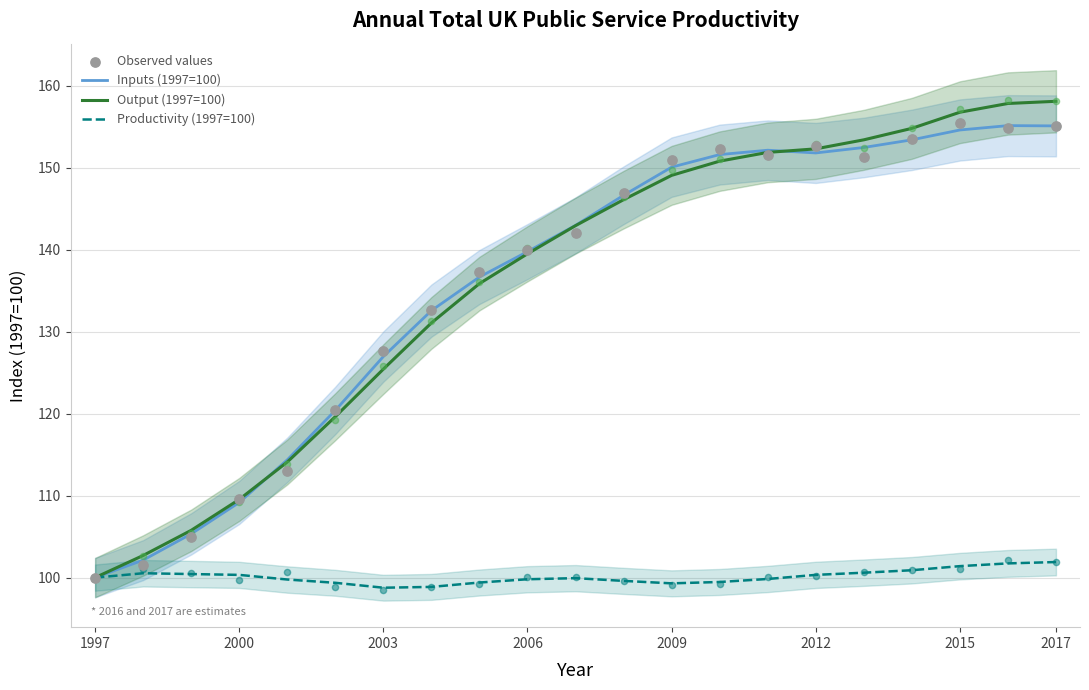

Which series has the largest total across all categories?

Output (1997=100)